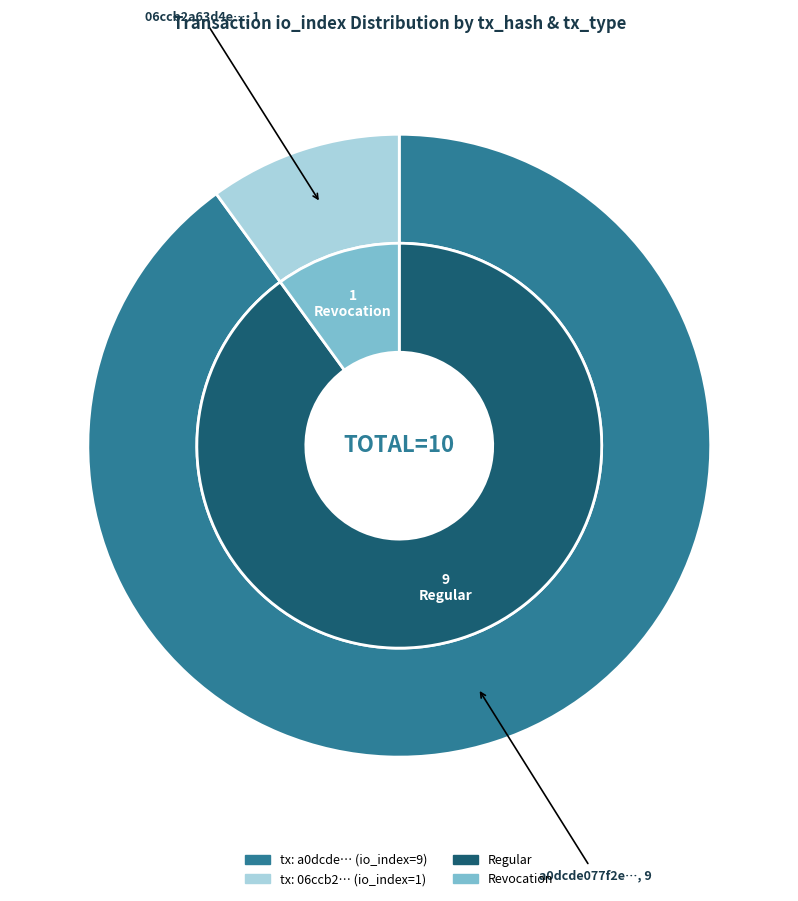

What percentage is the 0 slice, to the nearest percent?

90%